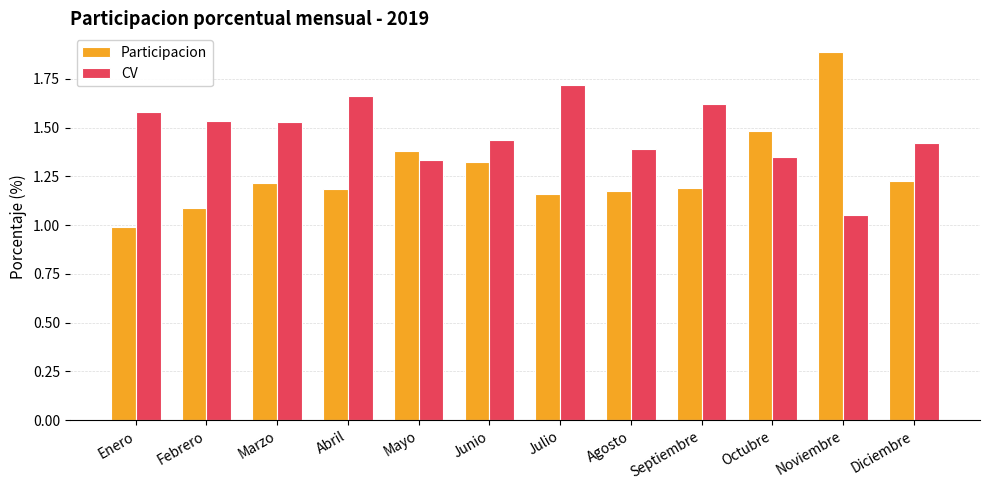

Which series has the largest total across all categories?

CV